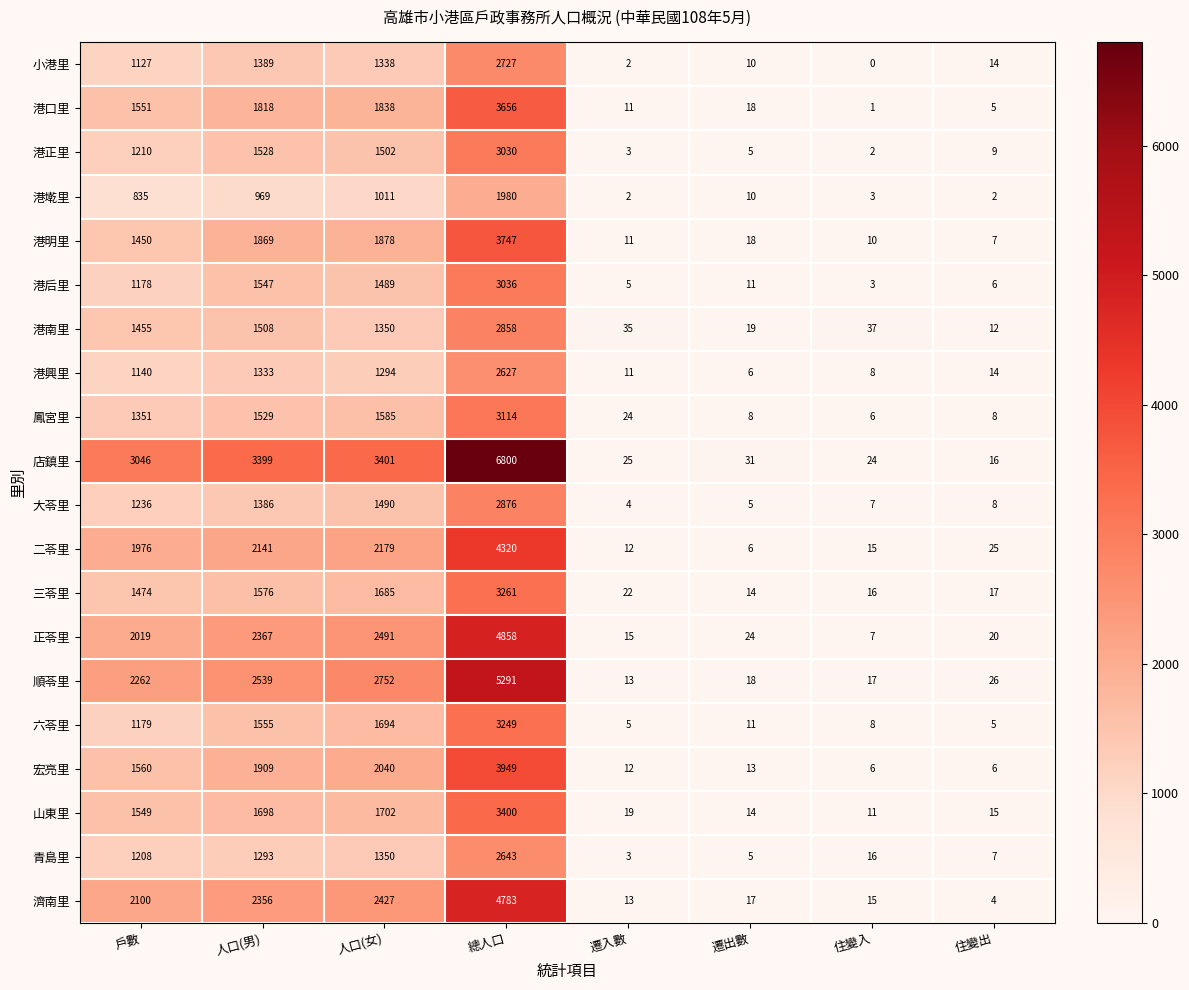

Which series changed the most between 人口(男) and 人口(女)?

順苓里